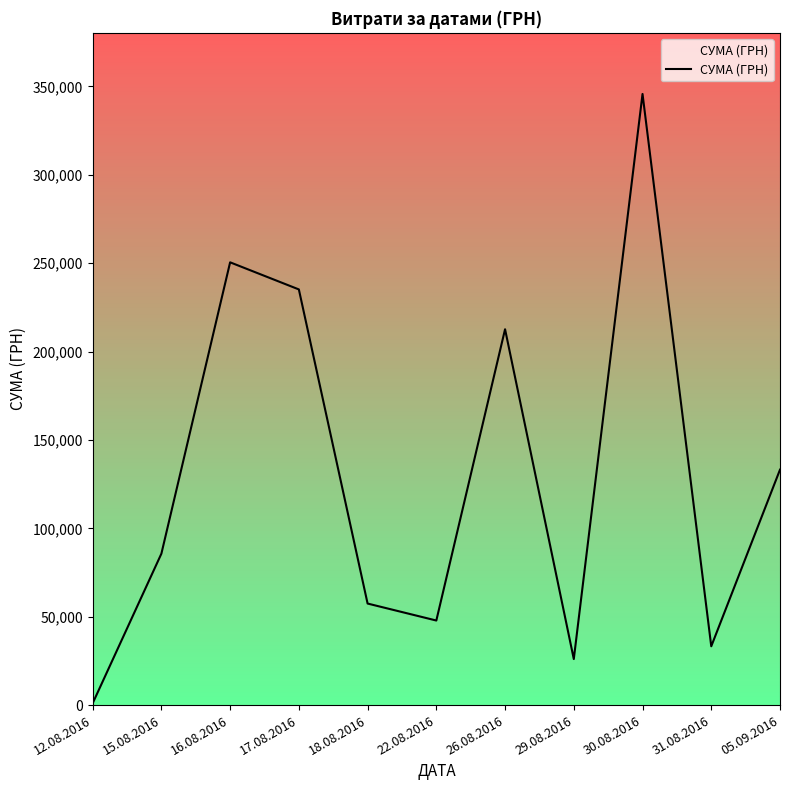

Approximately how many times larger is the value at 31.08.2016 compared to 18.08.2016?

0.6